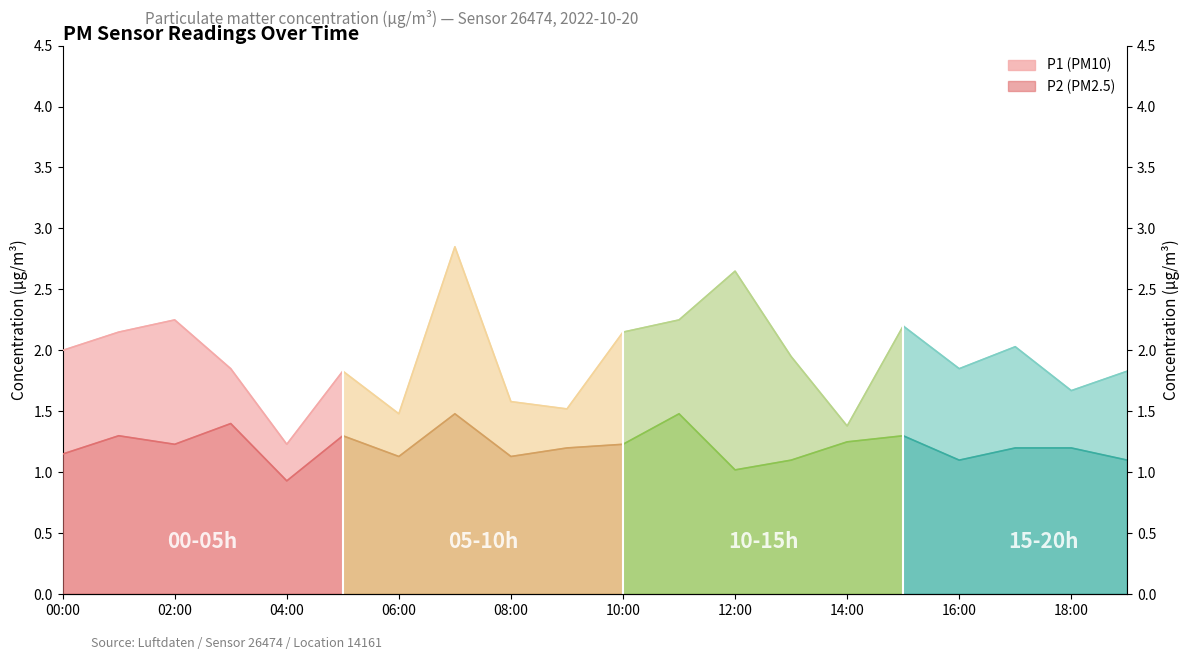

Is the value of P2 seg0 at 04:00 greater than the value of P1 seg0 at 06:00?

No